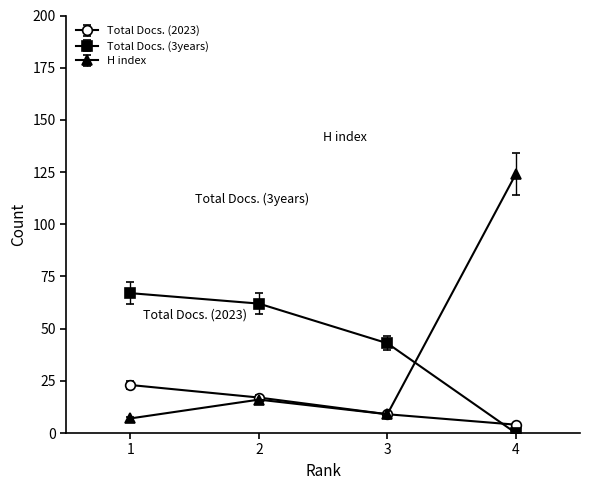

The H index series shows 16 at 2. True or false?

True